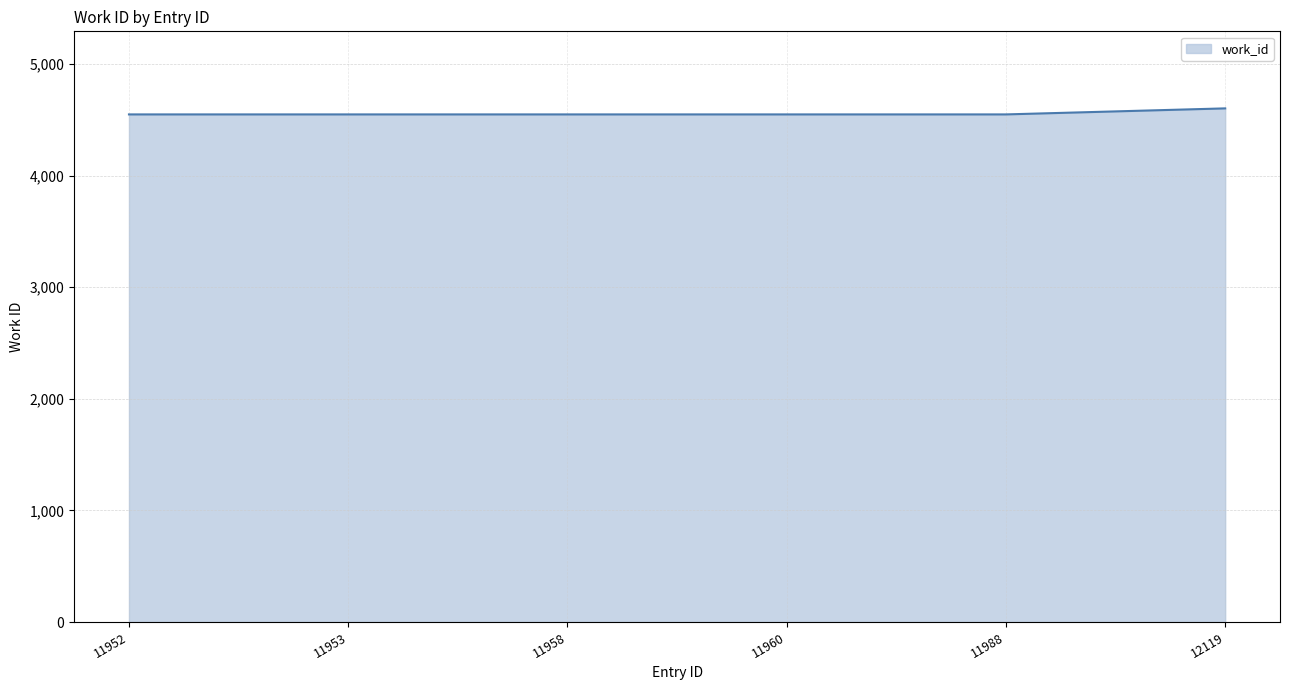

How many series are shown in this chart?

1